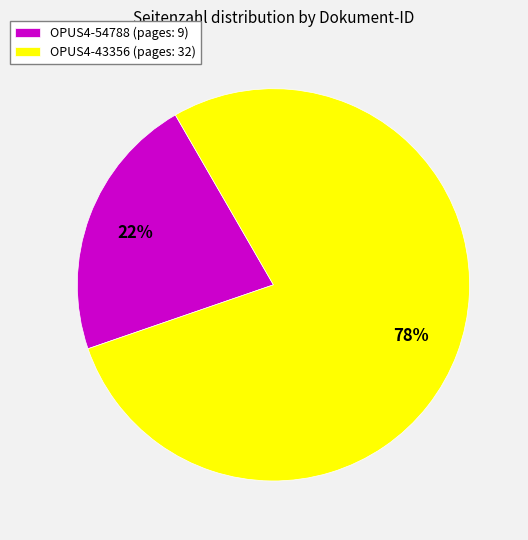

To the nearest percent, what portion does OPUS4-54788 represent?

22%